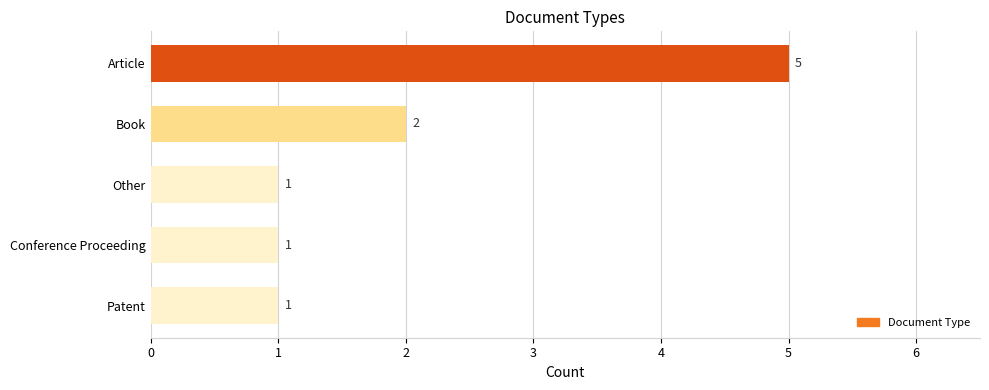

The value at Conference Proceeding is 1. True or false?

True